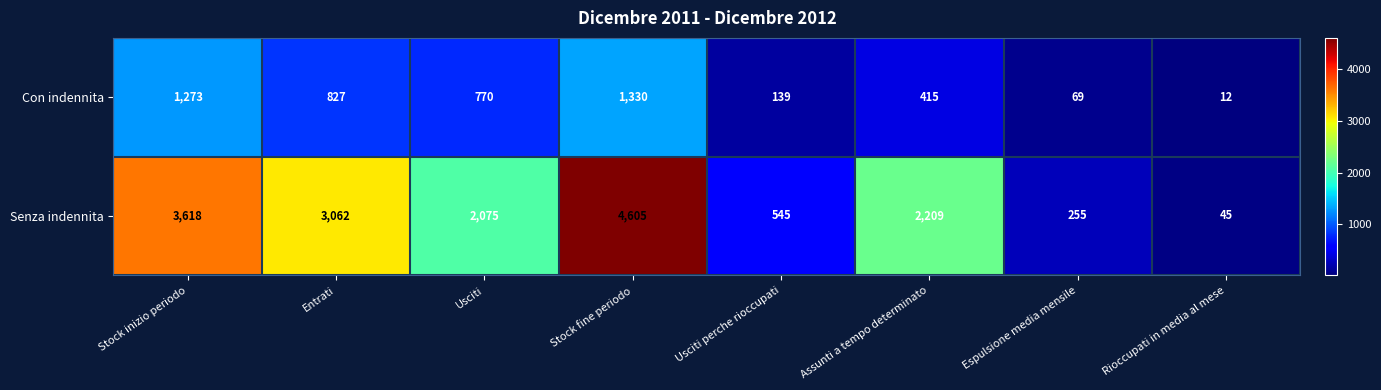

Reading left to right, extract all data points from this chart.

Con indennita: Stock inizio periodo=1273	Entrati=827	Usciti=770	Stock fine periodo=1330	Usciti perche rioccupati=139	Assunti a tempo determinato=415	Espulsione media mensile=69	Rioccupati in media al mese=12
Senza indennita: Stock inizio periodo=3618	Entrati=3062	Usciti=2075	Stock fine periodo=4605	Usciti perche rioccupati=545	Assunti a tempo determinato=2209	Espulsione media mensile=255	Rioccupati in media al mese=45